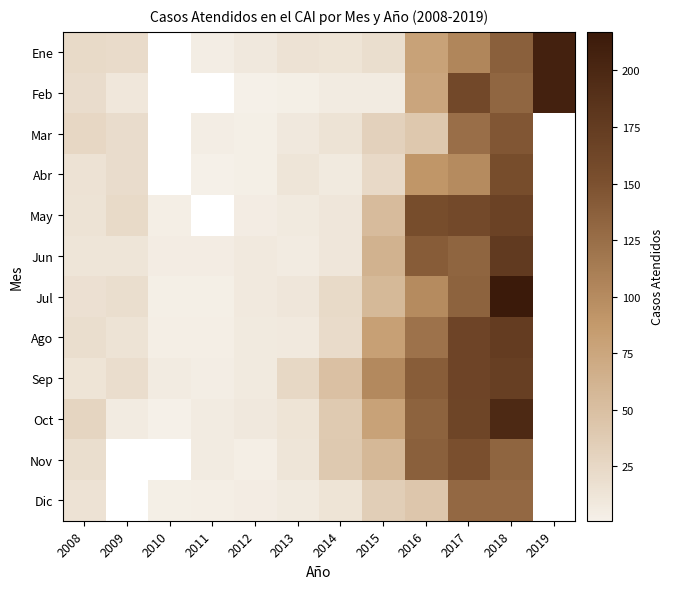

Is it true that Dic equals 7.0 at 2013?

True